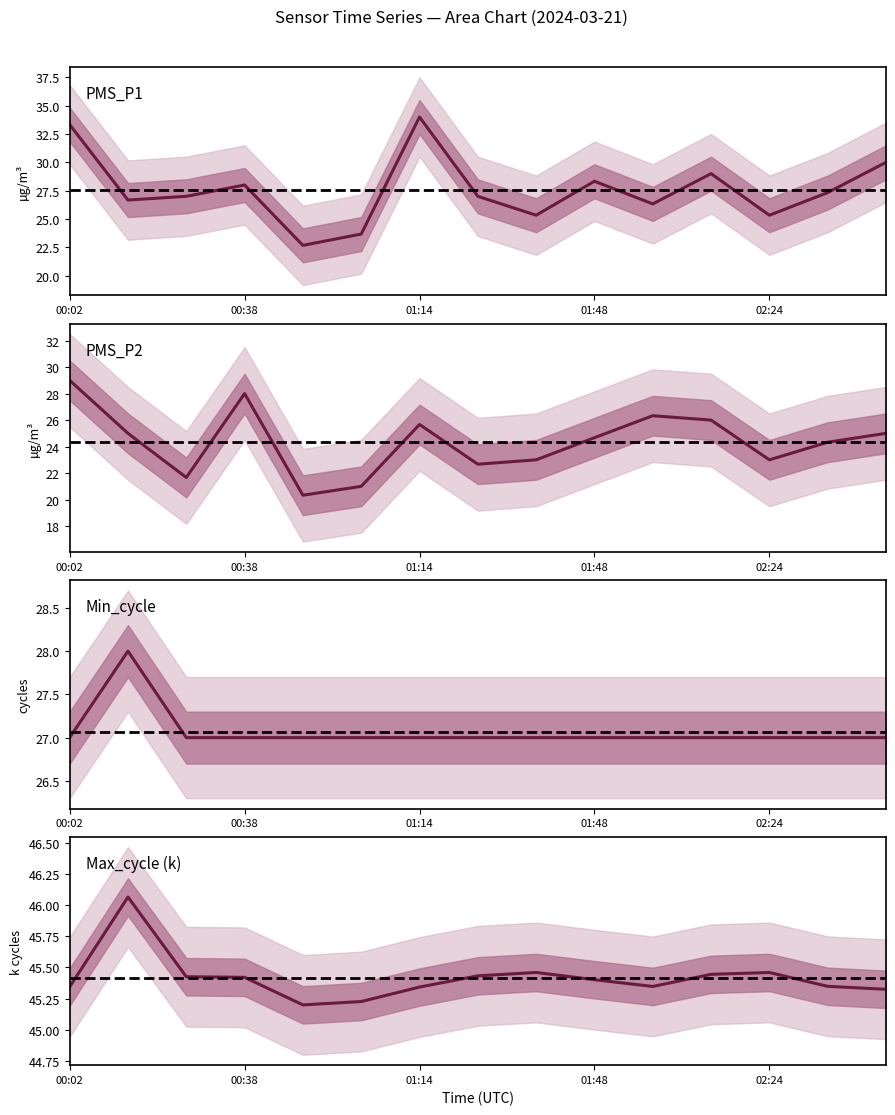

In PMS_P1, how many points are lower than both neighbors (excluding endpoints)?

5